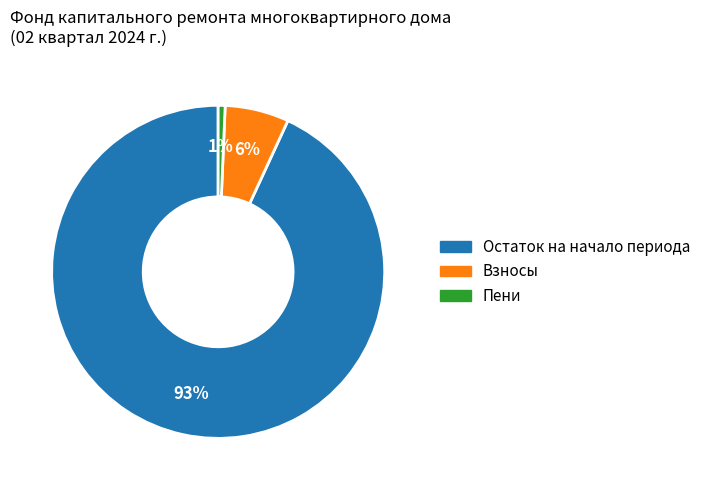

Is there any slice that represents more than half of the pie?

Yes